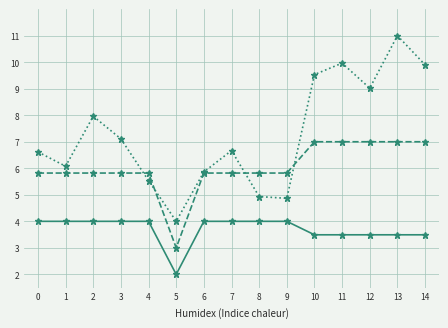

What is the spread (max minus min) of values at 7?

2.7